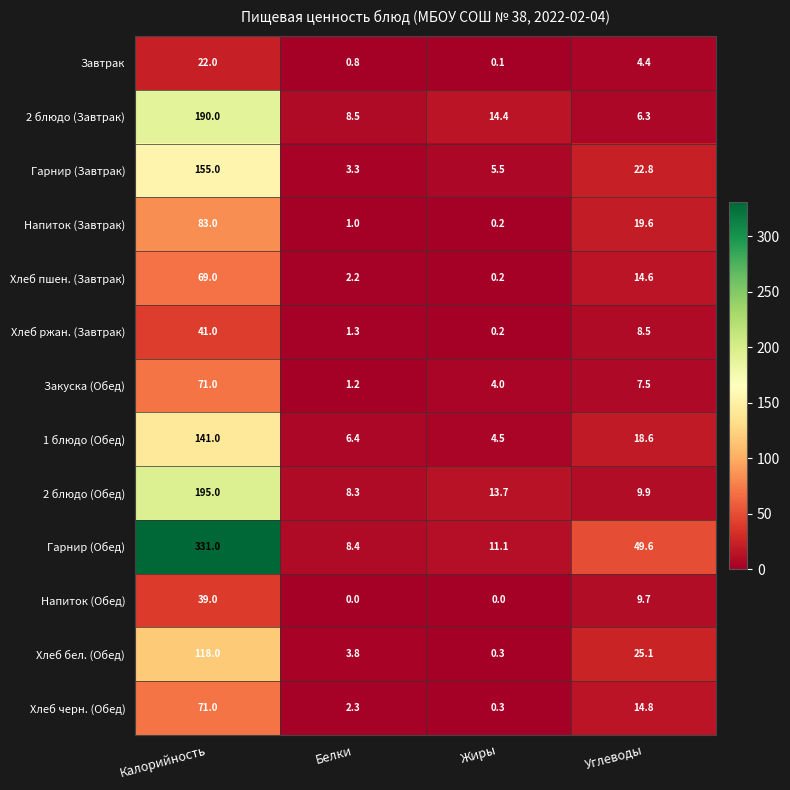

The 2 блюдо (Завтрак) series shows 14.4 at Жиры. True or false?

True